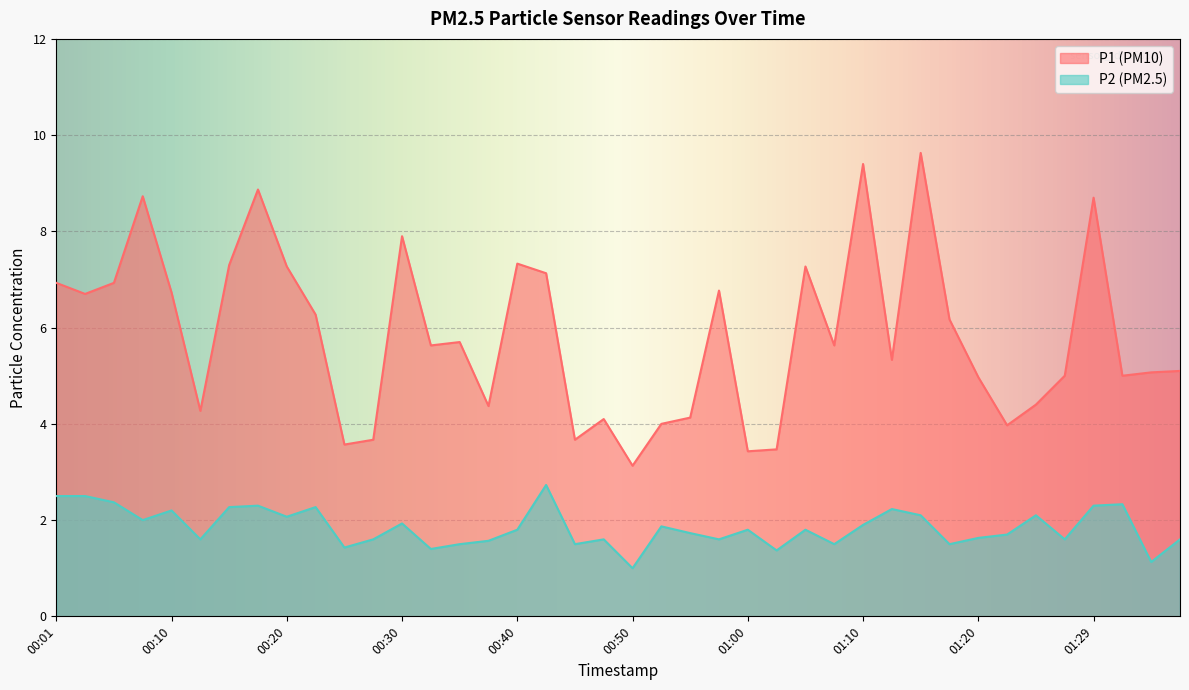

Between 00:47 and 00:57, which series saw the biggest shift?

P1